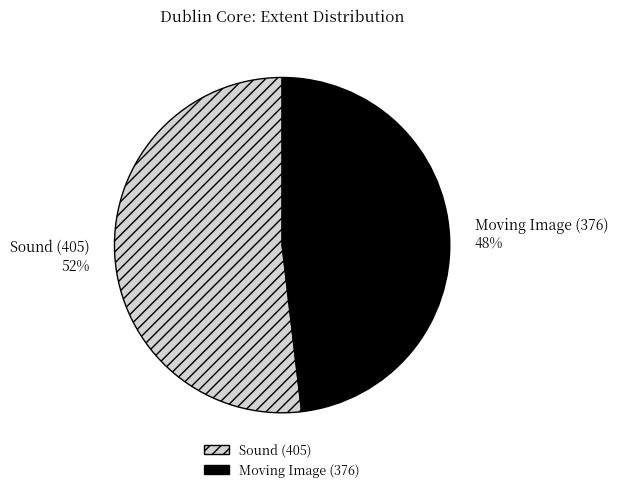

To the nearest percent, what is the average slice percentage?

50%